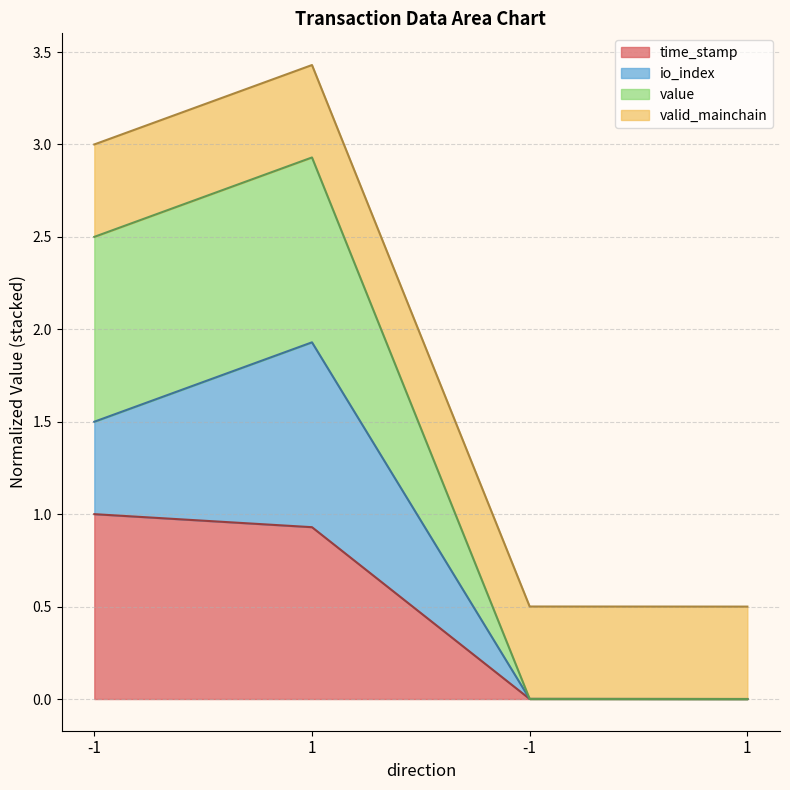

How many values in the value series exceed 2?

2